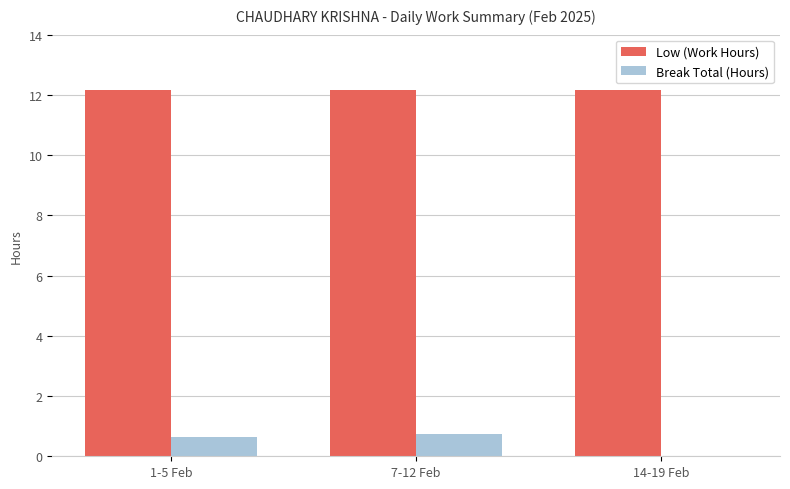

Reading left to right, extract all data points from this chart.

Low (Work Hours): 12.2	12.2	12.2
Break Total (Hours): 0.6	0.7	0.0